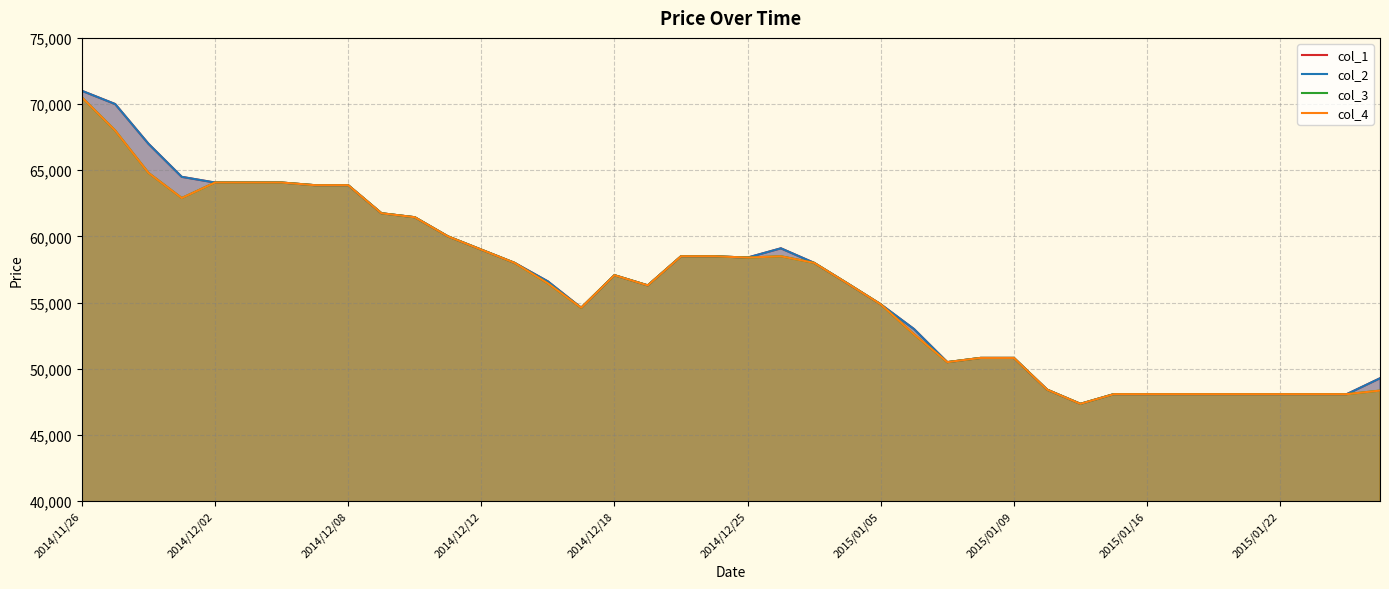

Rank the series by their maximum value, from lowest to highest.

col_3, col_4, col_1, col_2